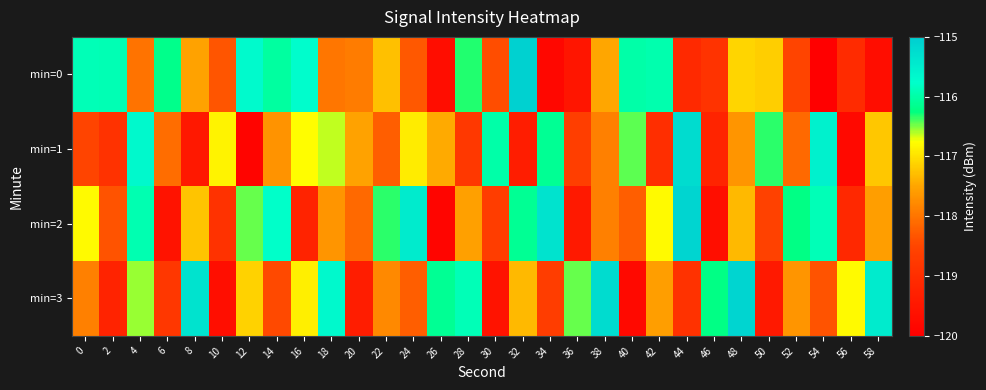

Which series has the largest range (max minus min)?

min=0